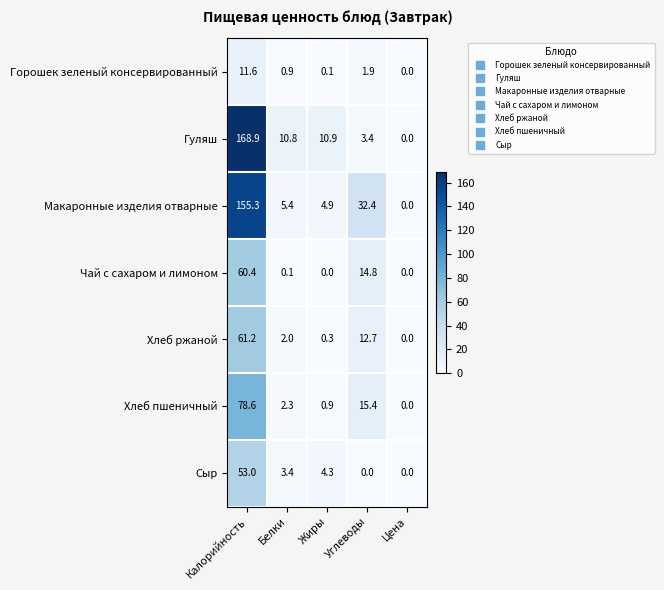

What is the difference between the maximum and minimum values in the Хлеб ржаной series?

61.2